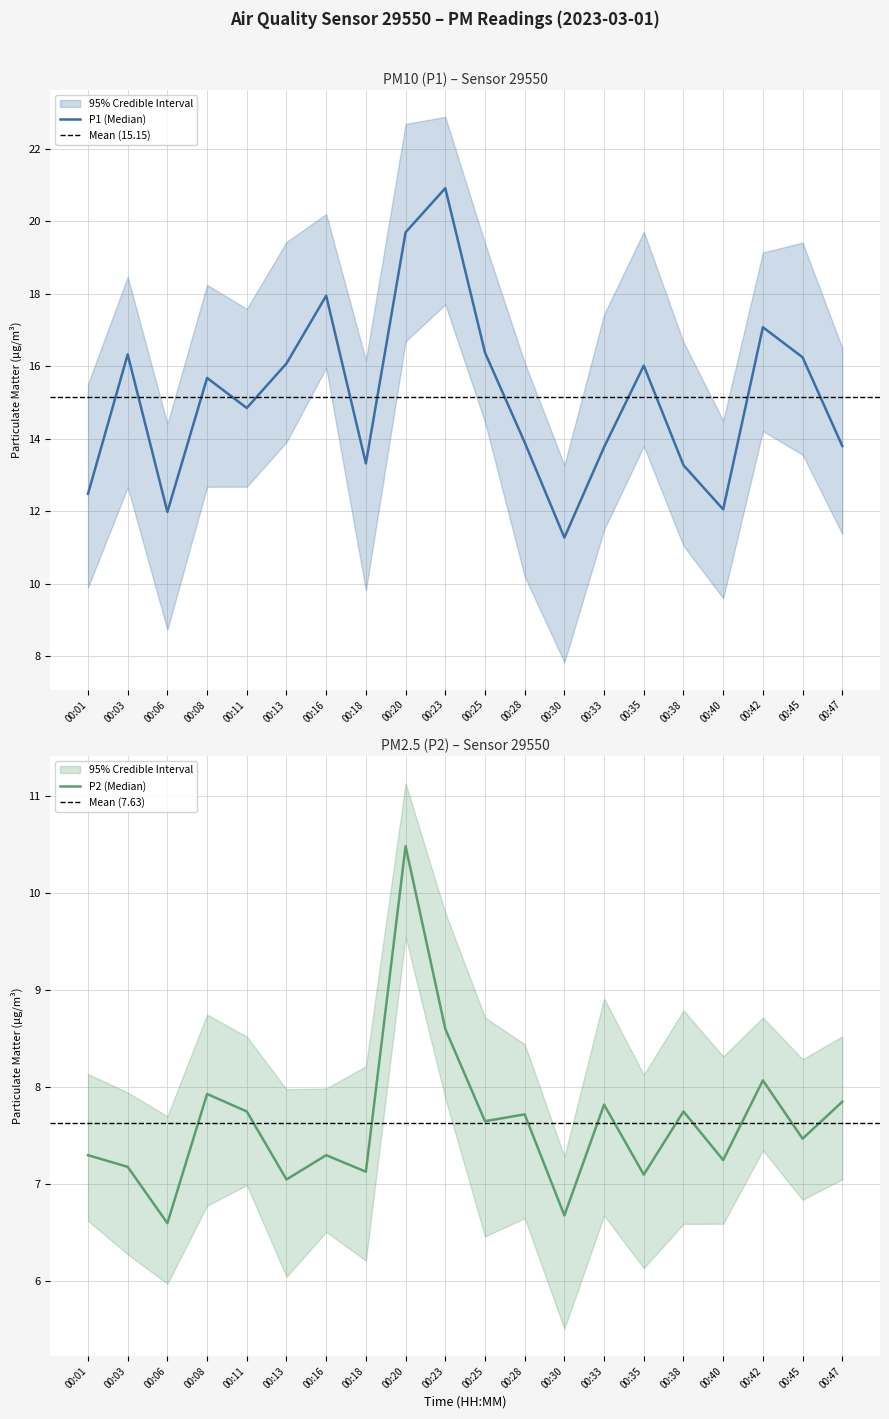

At which category does the chart reach its minimum across all series?

00:06